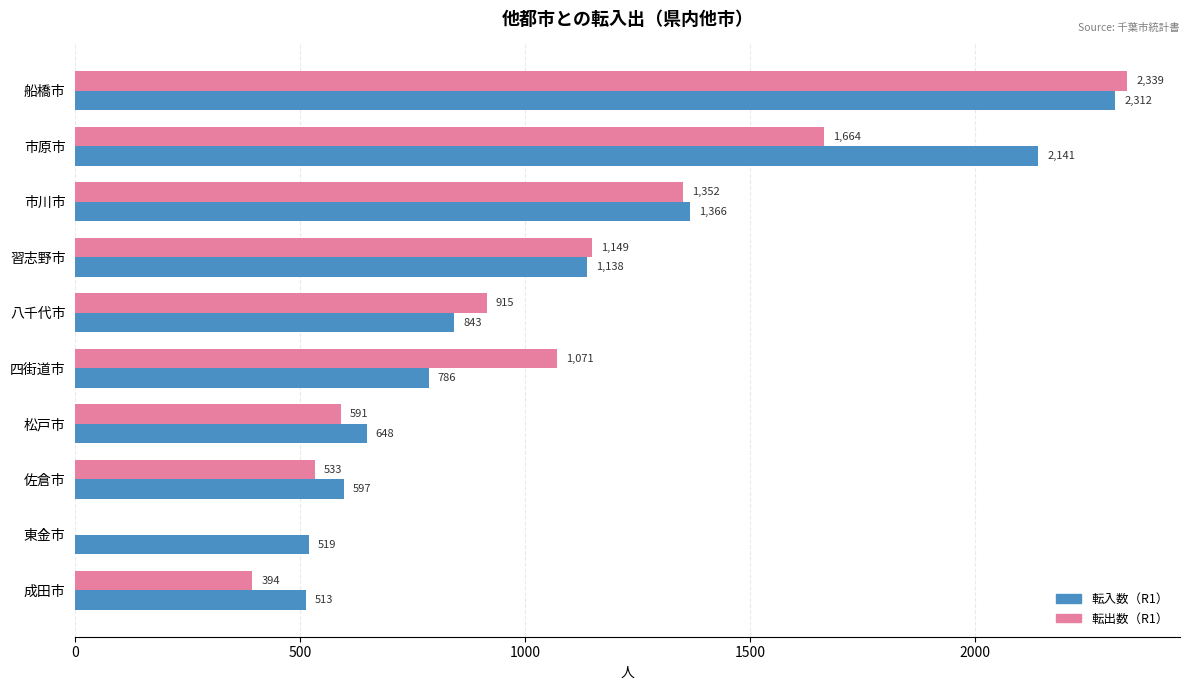

True or false: 転出数（R1） has a value of 1071 at 四街道市.

True